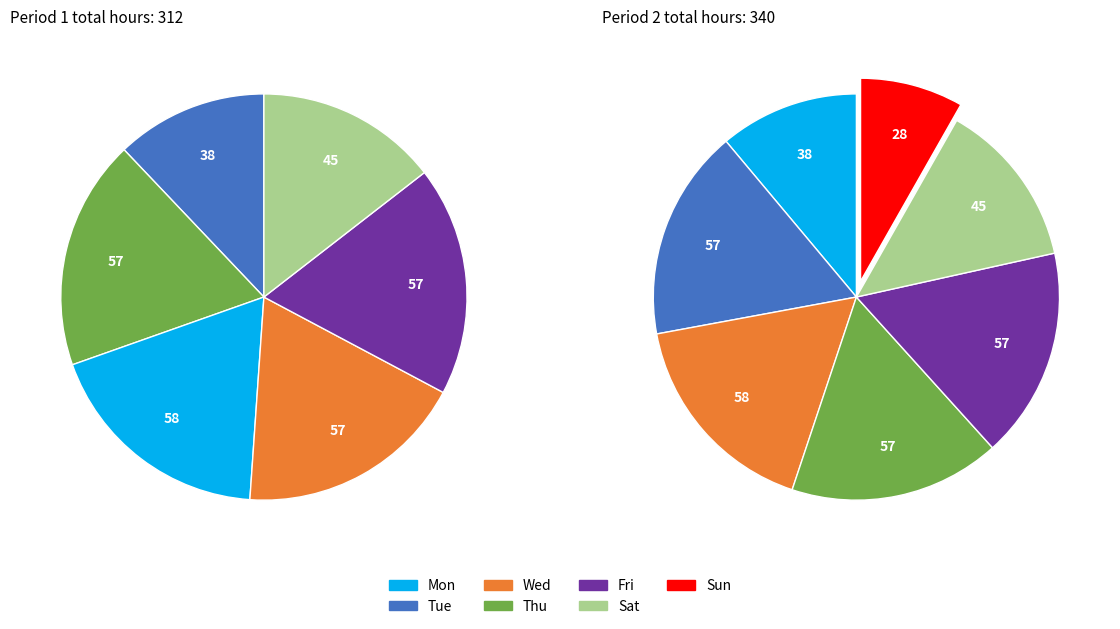

The 14-Sun slice represents 1% of the pie. True or false?

False